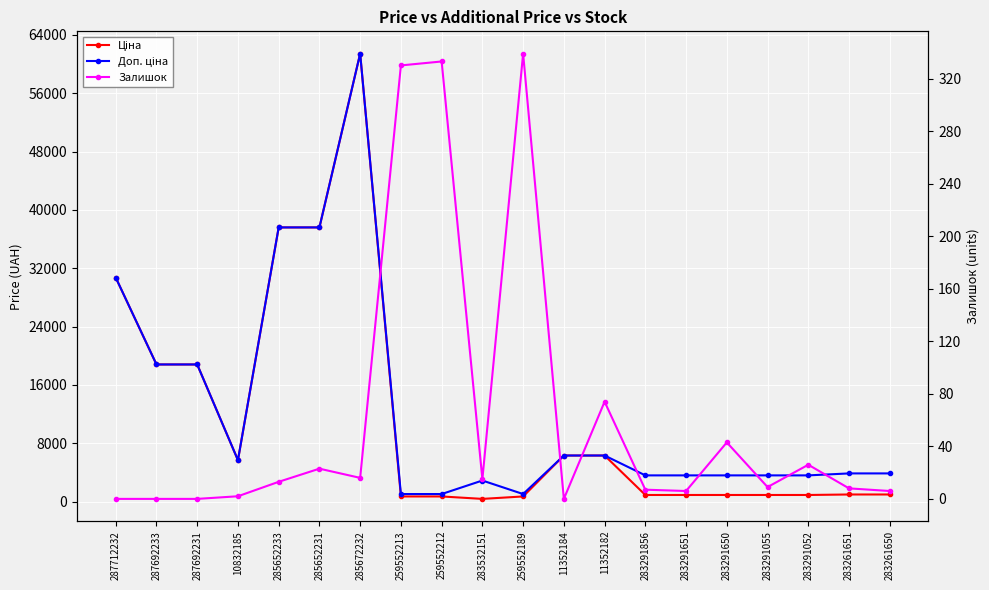

What is the difference between the Залишок values at 285652233 and 10832185?

11.0